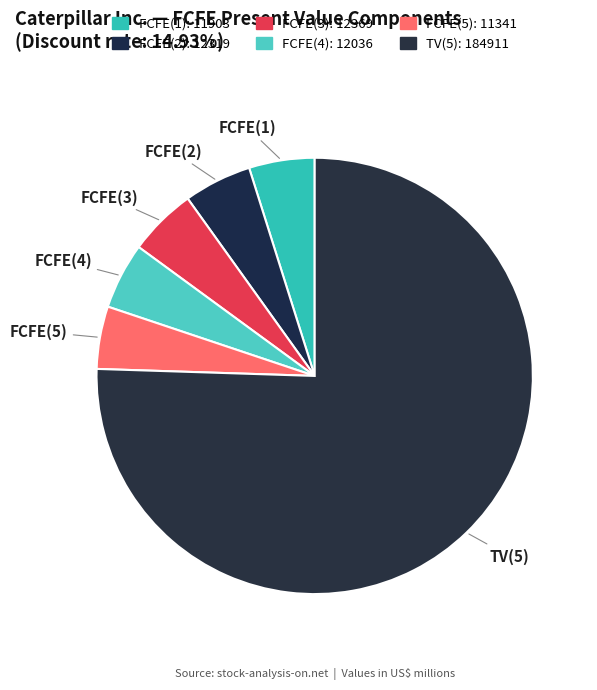

Is it true that FCFE(3) is 15% of the pie?

False